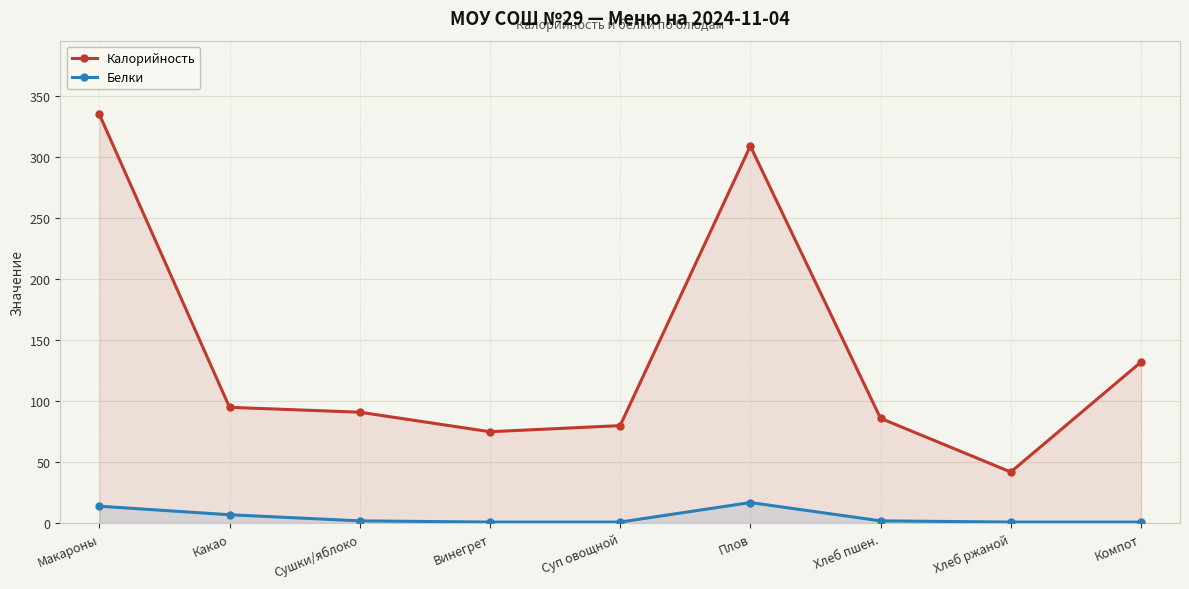

How many lines are shown in the chart?

2